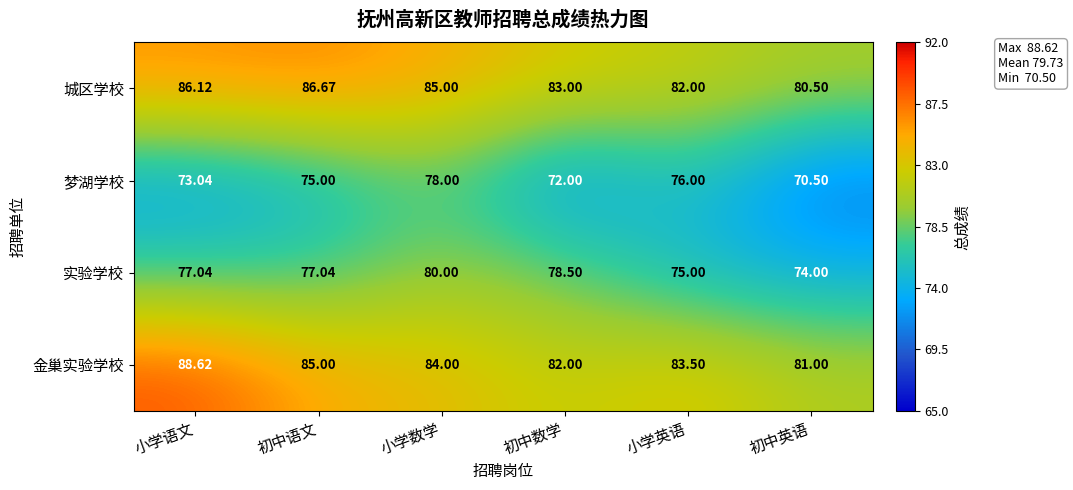

How many data points in 实验学校 are above 77?

4